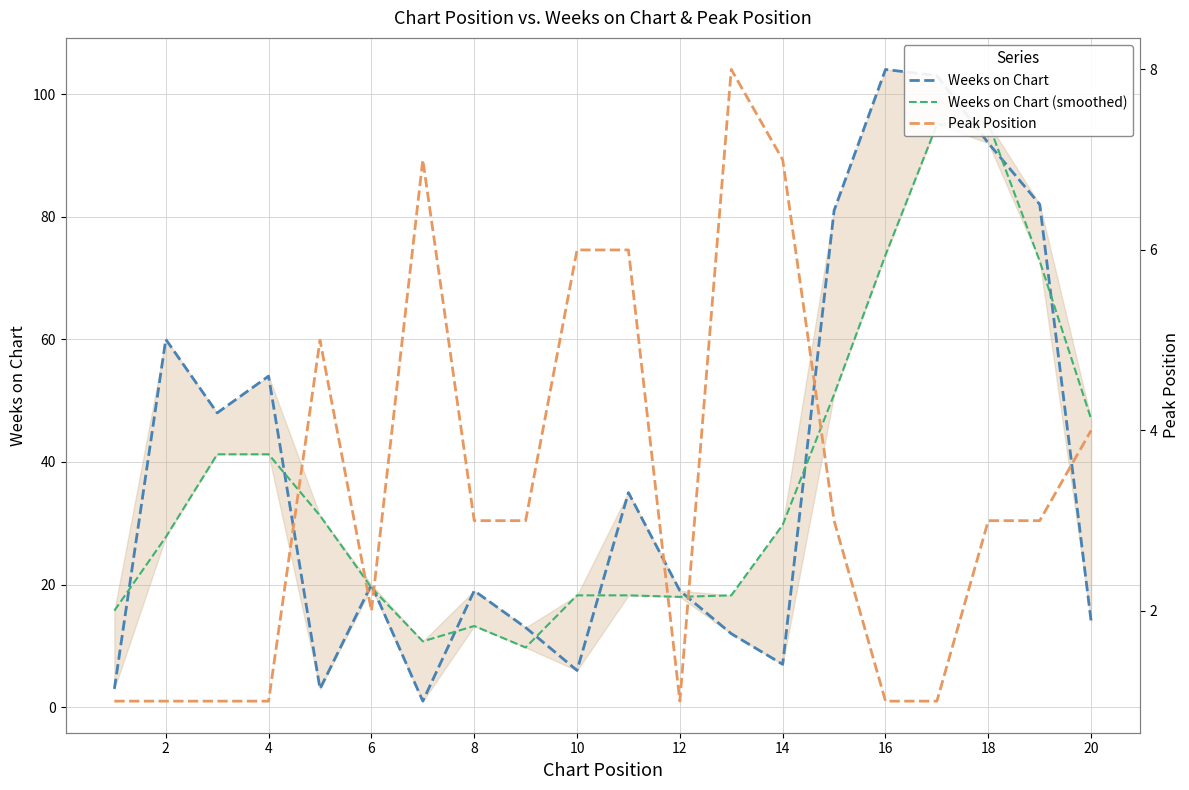

What is the sum of all Weeks on Chart values?

776.0